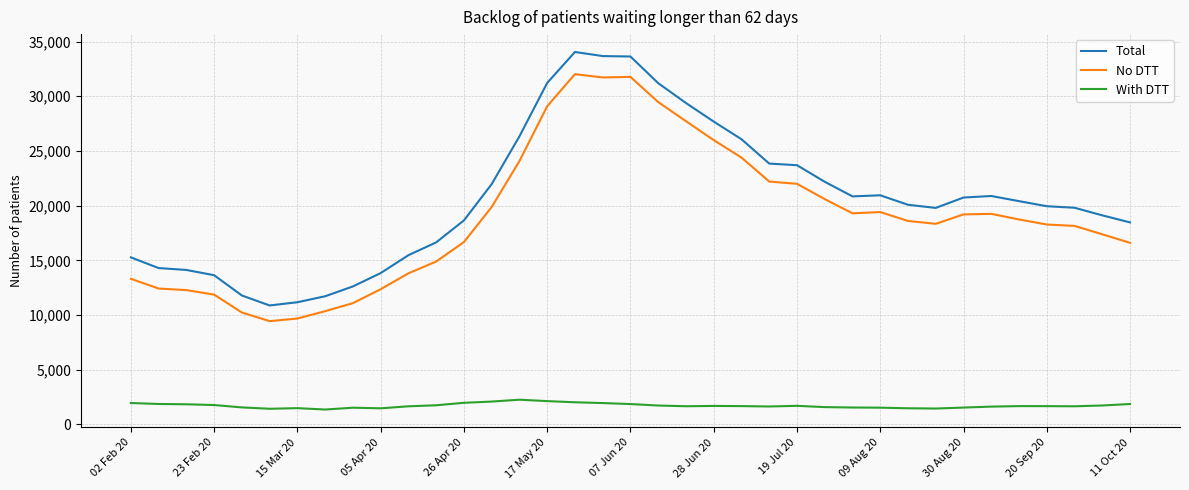

What are all the series names shown in the legend?

Total, No DTT, With DTT